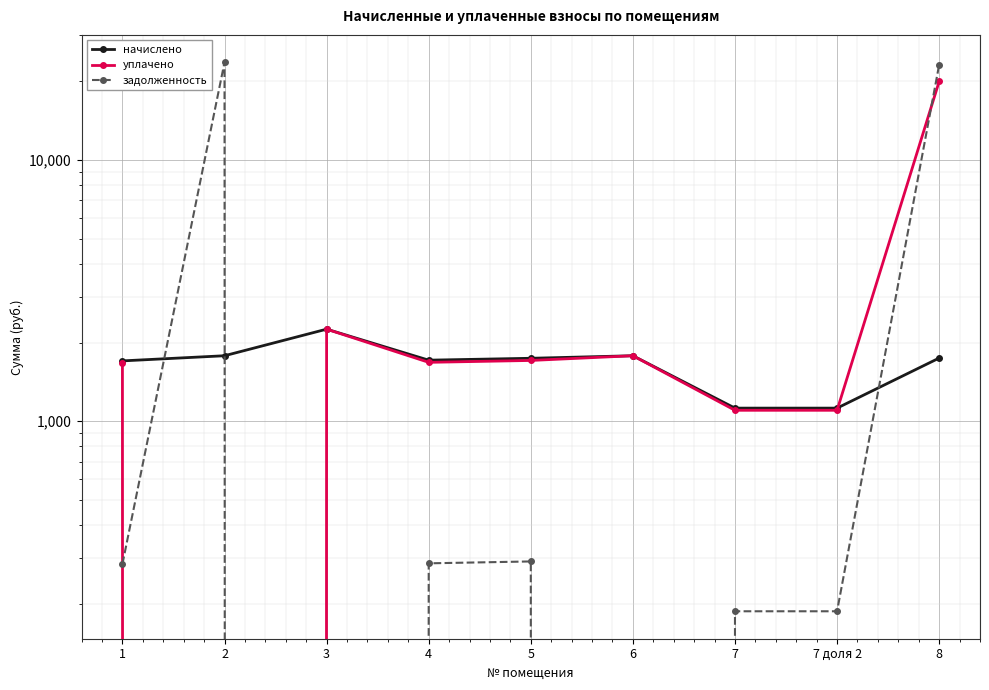

Reading left to right, what are all the values shown in this chart?

начислено: 1=1700.7	2=1779.7	3=2249.7	4=1711.5	5=1740.2	6=1779.7	7=1121.3	7 доля 2=1121.3	8=1743.8
уплачено: 1=1668.5	2=0.0	3=2249.7	4=1679.1	5=1707.2	6=1779.7	7=1100.0	7 доля 2=1100.0	8=19998.9
задолженность: 1=283.4	2=23668.3	3=0.0	4=285.2	5=290.0	6=0.0	7=186.9	7 доля 2=186.9	8=23191.1